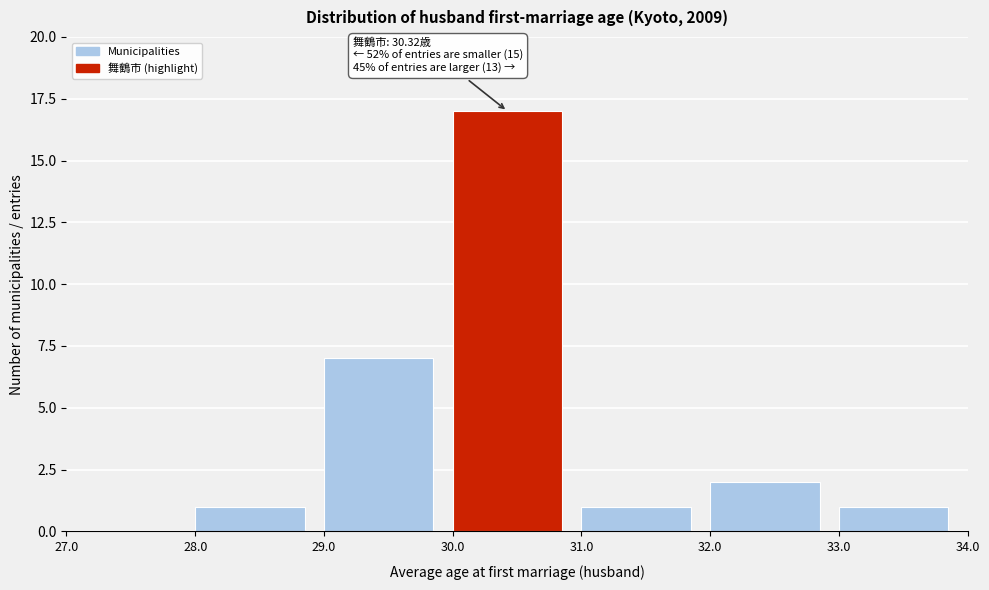

Which range on the x-axis has the tallest bar?

30.0 to 31.0